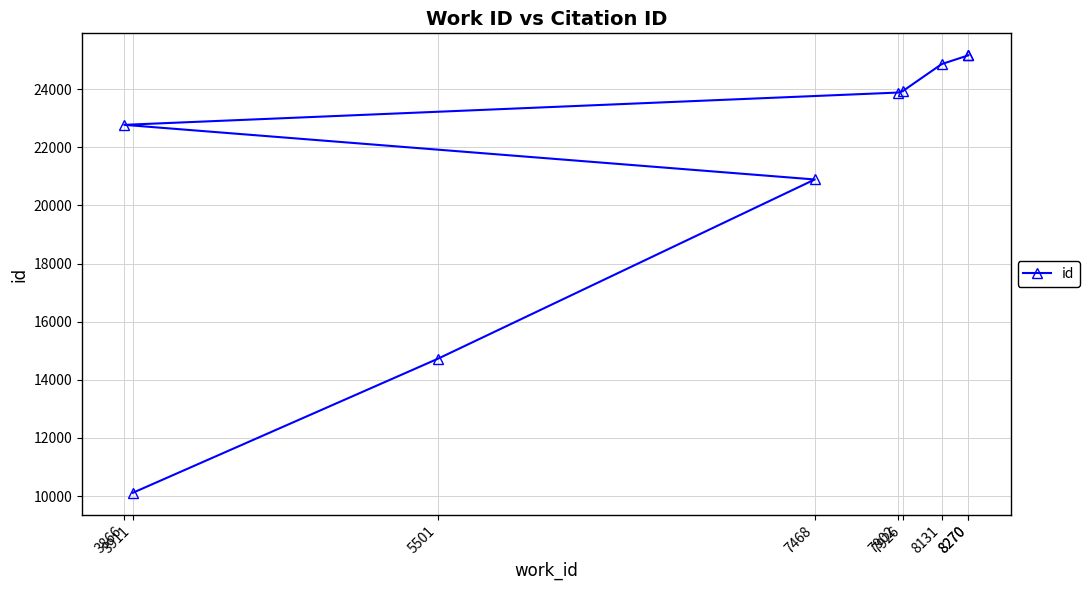

Does the chart display data point markers on the line(s)?

Yes